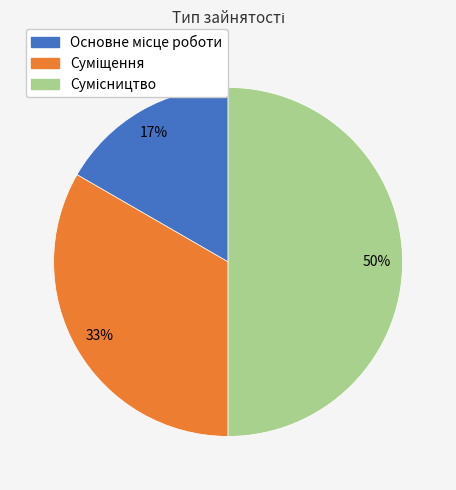

To the nearest percent, what is the difference between the largest and smallest slice percentages?

33%